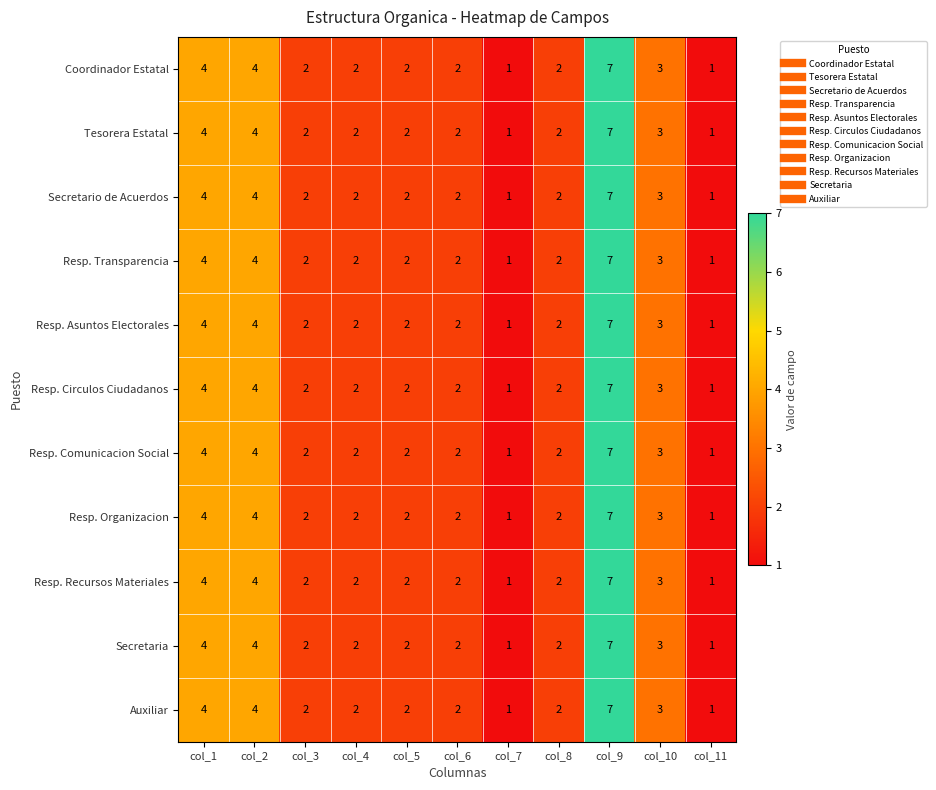

True or false: Coordinador Estatal has a value of 1 at col_8.

False